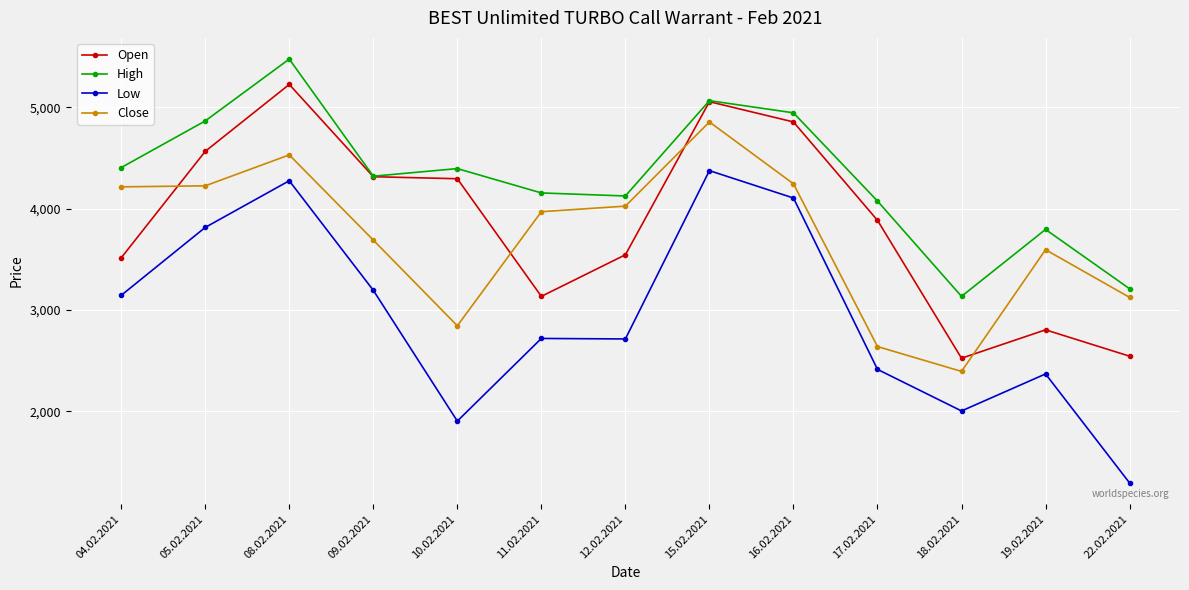

Which label corresponds to the largest value in the chart?

08.02.2021